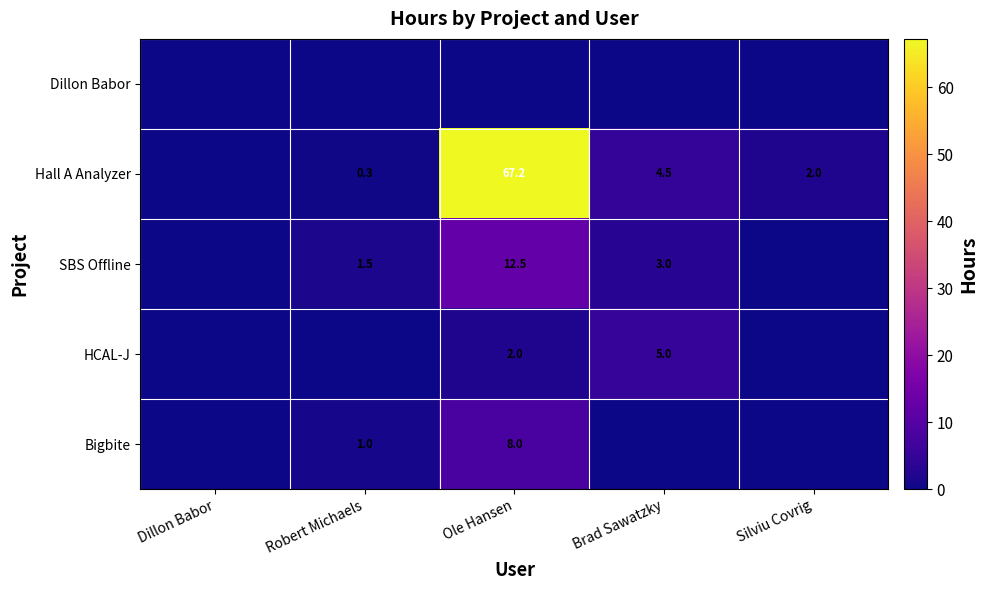

The SBS Offline series shows 12.5 at Ole Hansen. True or false?

True